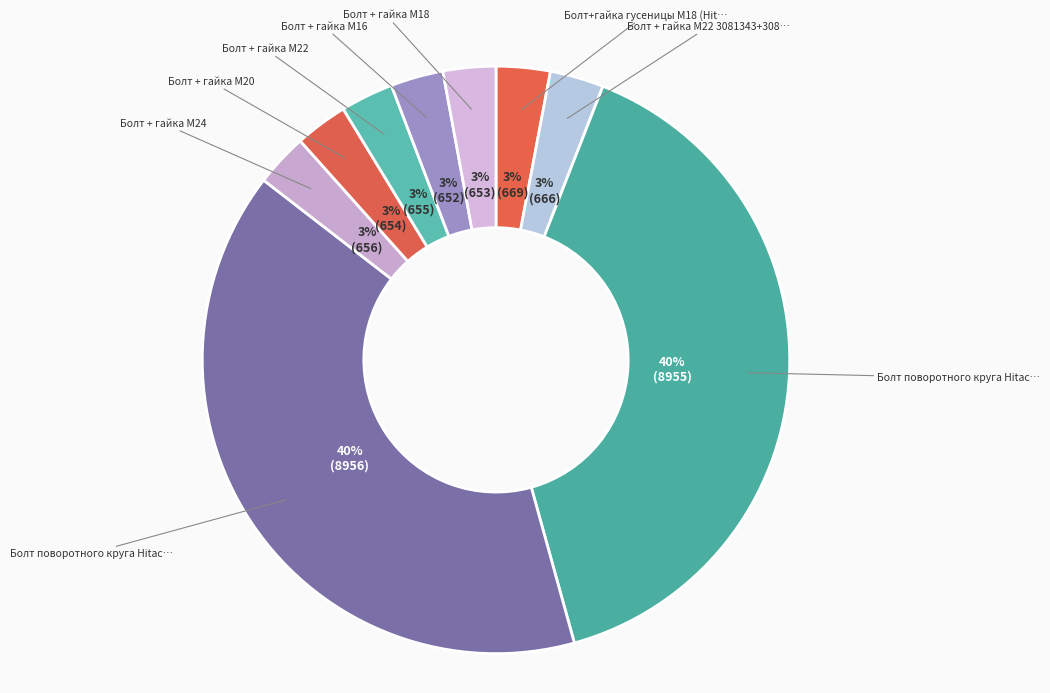

Does any single category account for the majority?

No